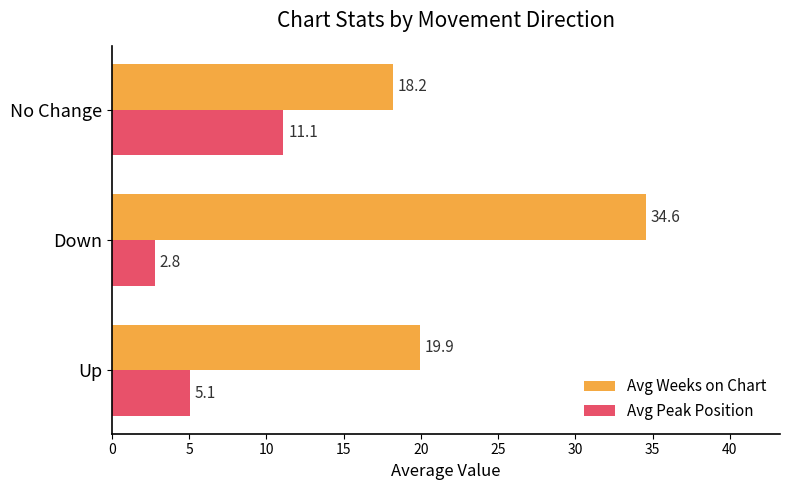

At which category is the sum across all series the highest?

Down